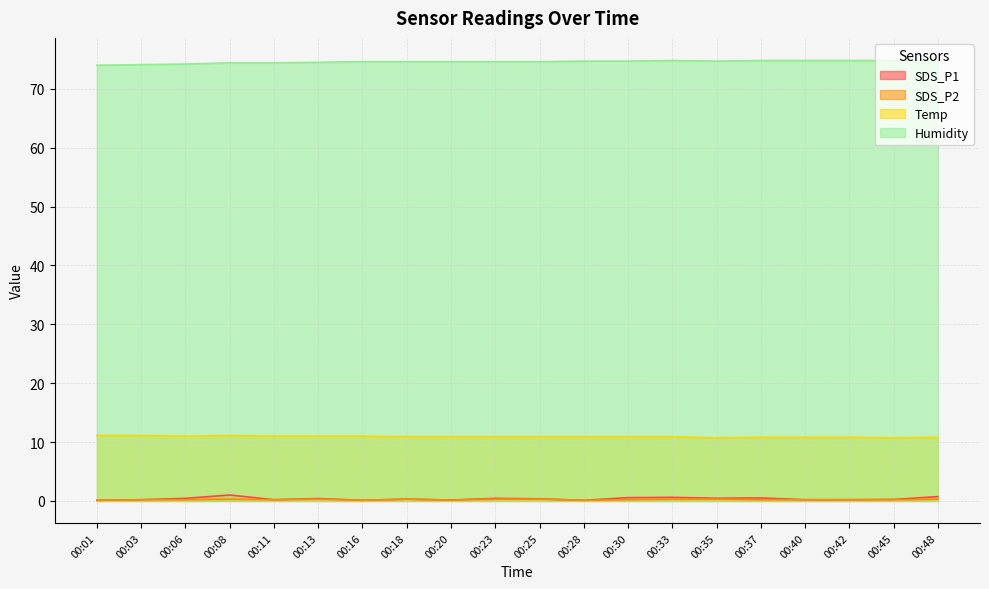

How many categories are shown in the chart?

20